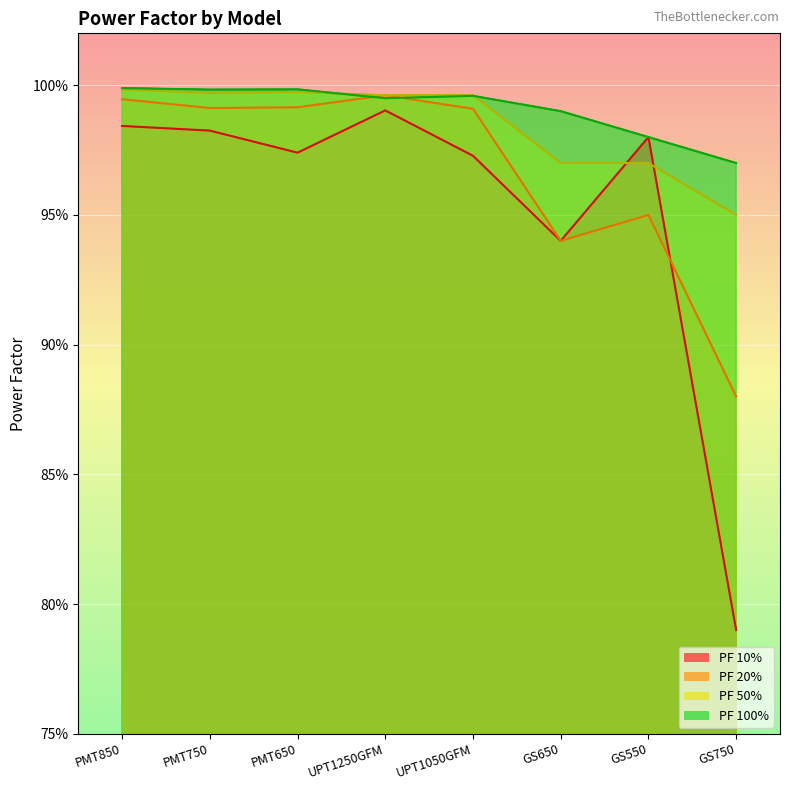

What is the label of the 2nd point from the right?

GS550